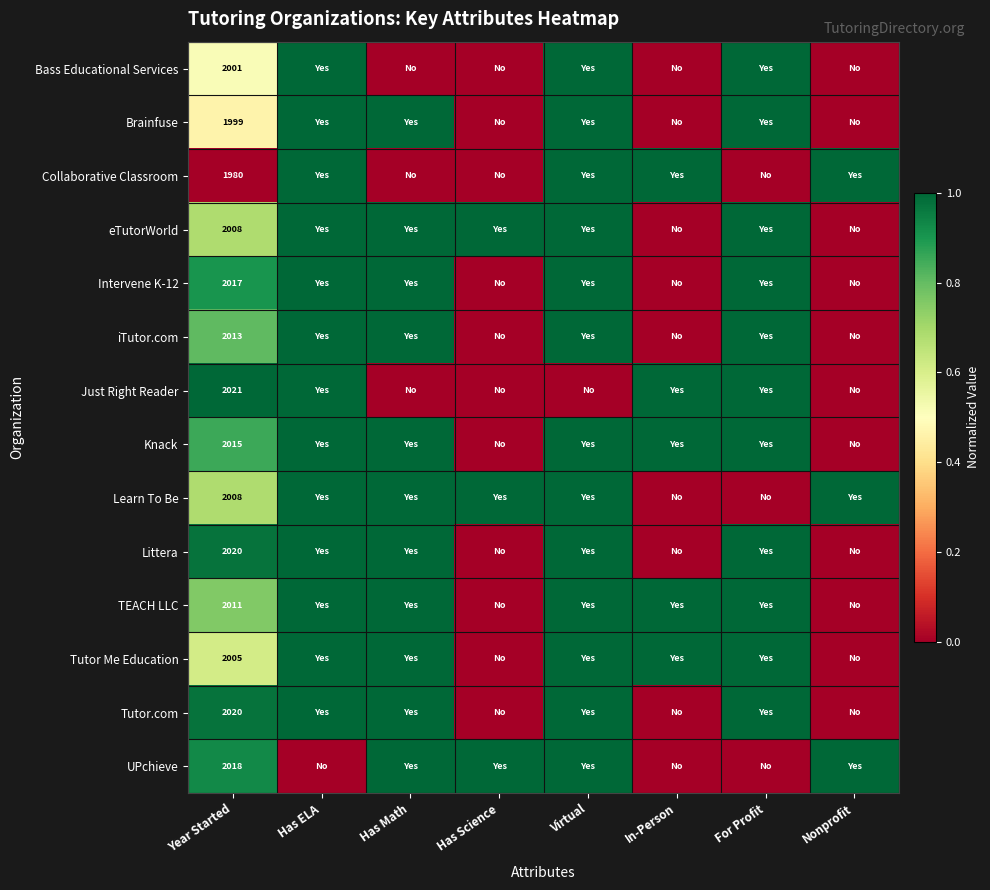

The value of Tutor.com at Year Started is 2020. True or false?

True